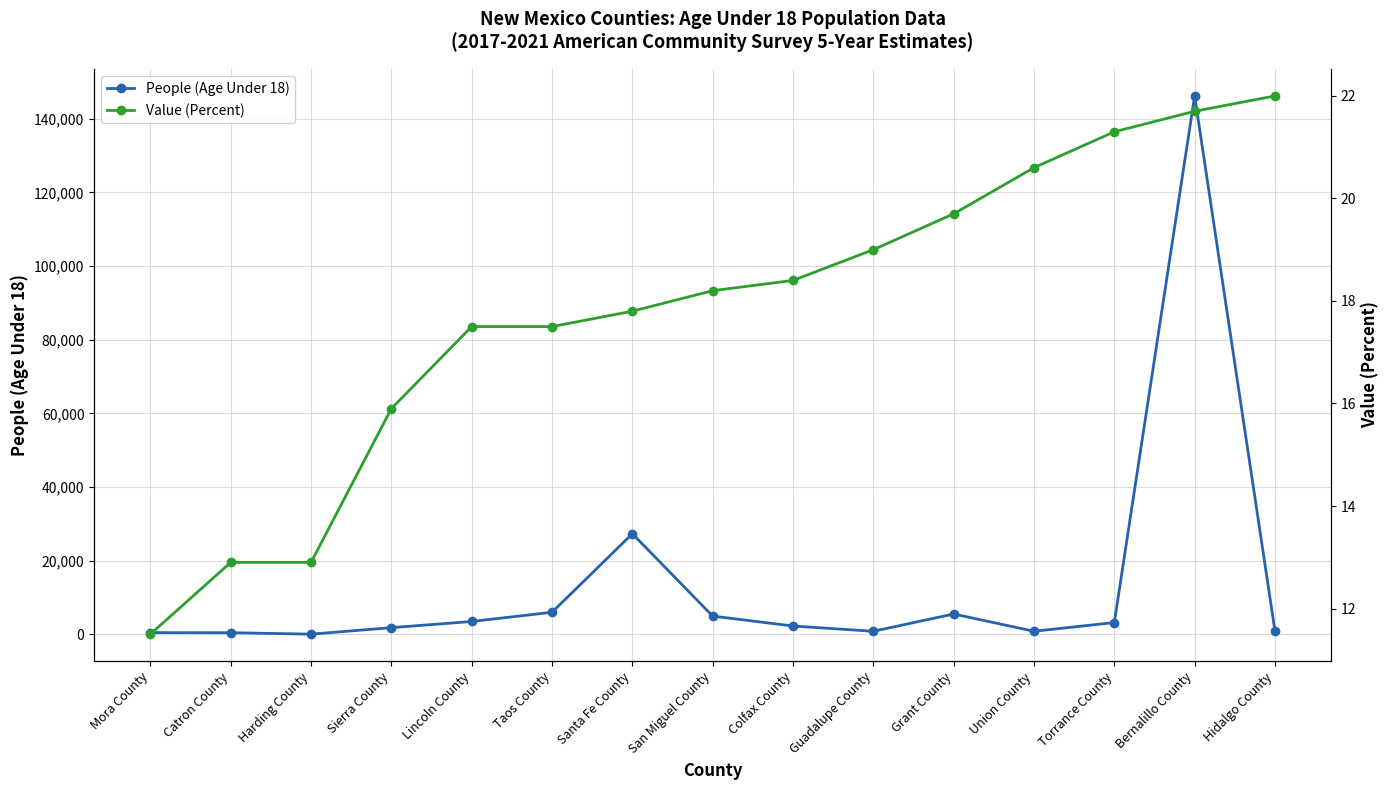

What is the difference between the second highest and second lowest values in the People (Age Under 18) series?

26866